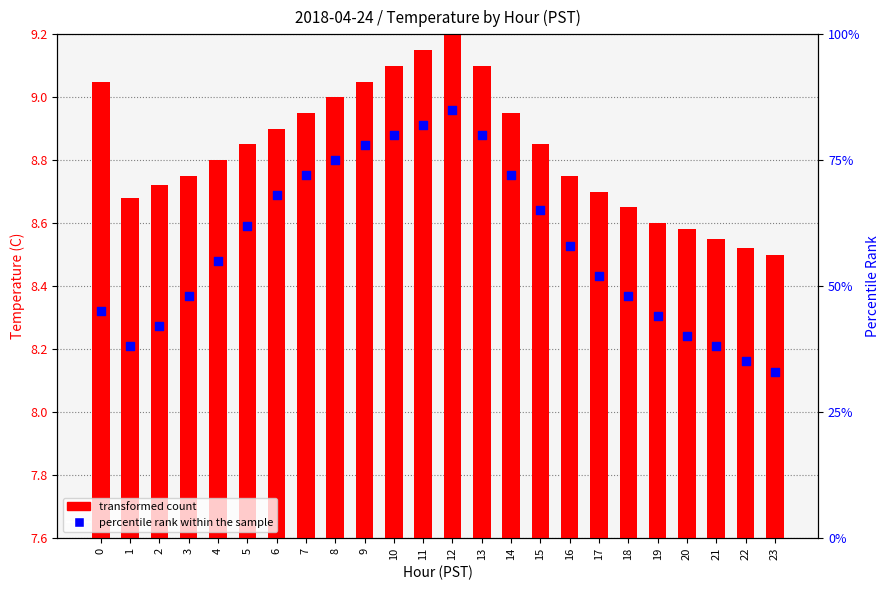

Which series has the largest total across all categories?

percentile rank within the sample